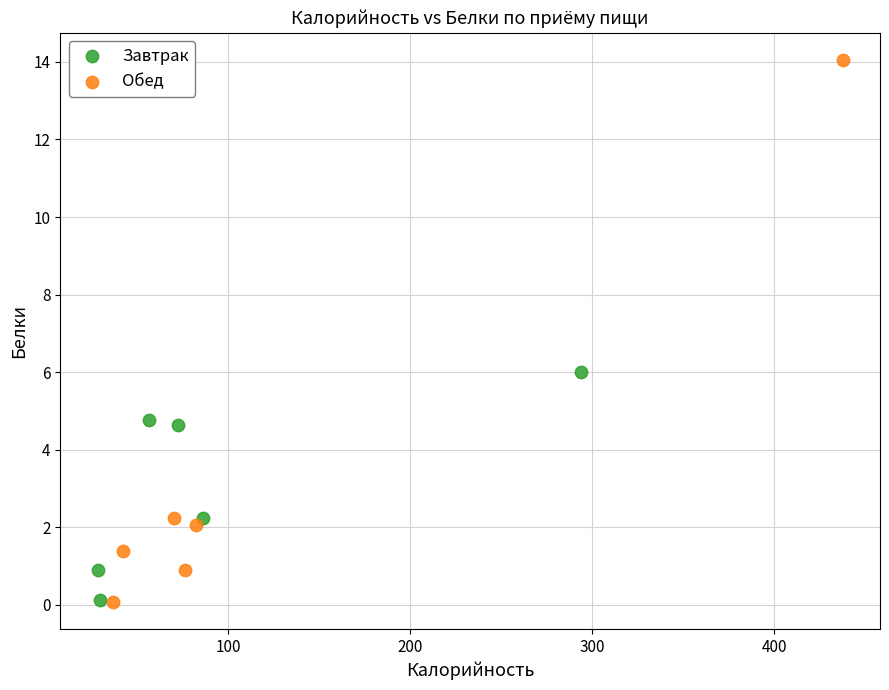

Which series contains the highest Y value?

Обед